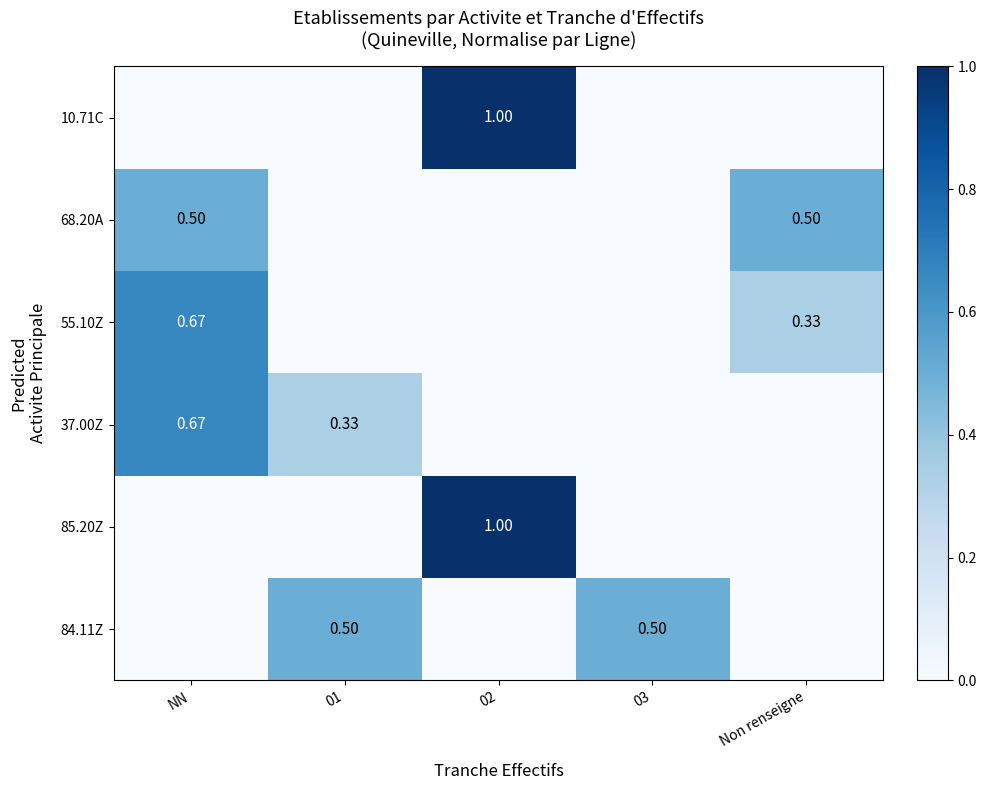

The 37.00Z series shows 0.0 at 02. True or false?

True